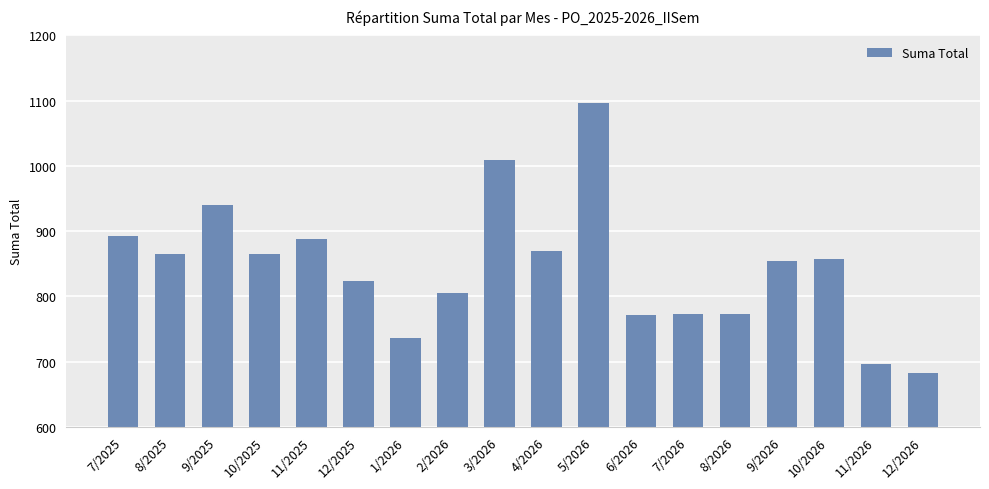

What is the average value?

844.4